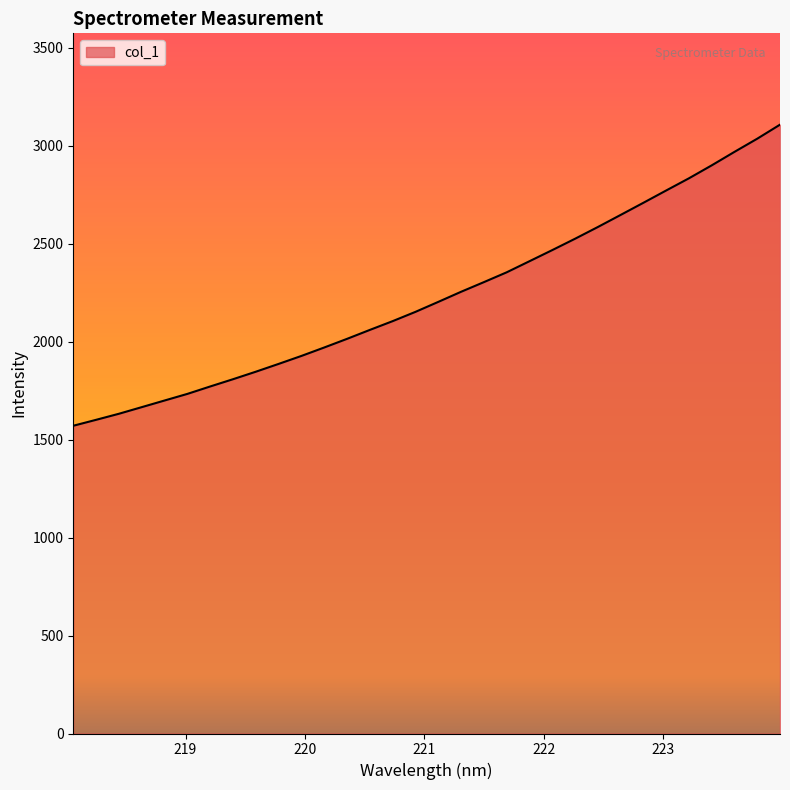

What is the maximum value shown in the chart?

3108.2